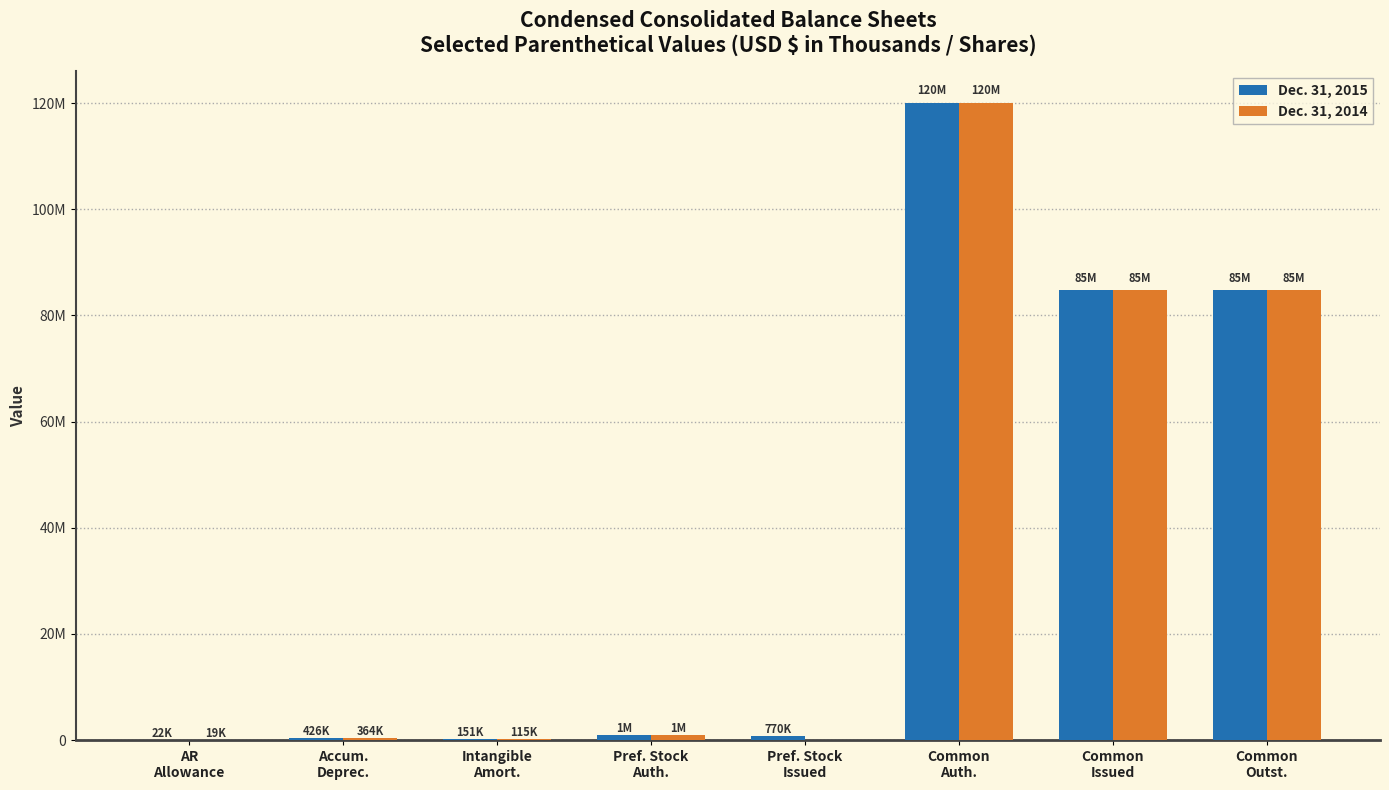

What is the spread (max minus min) of values at Common
Issued?

30933